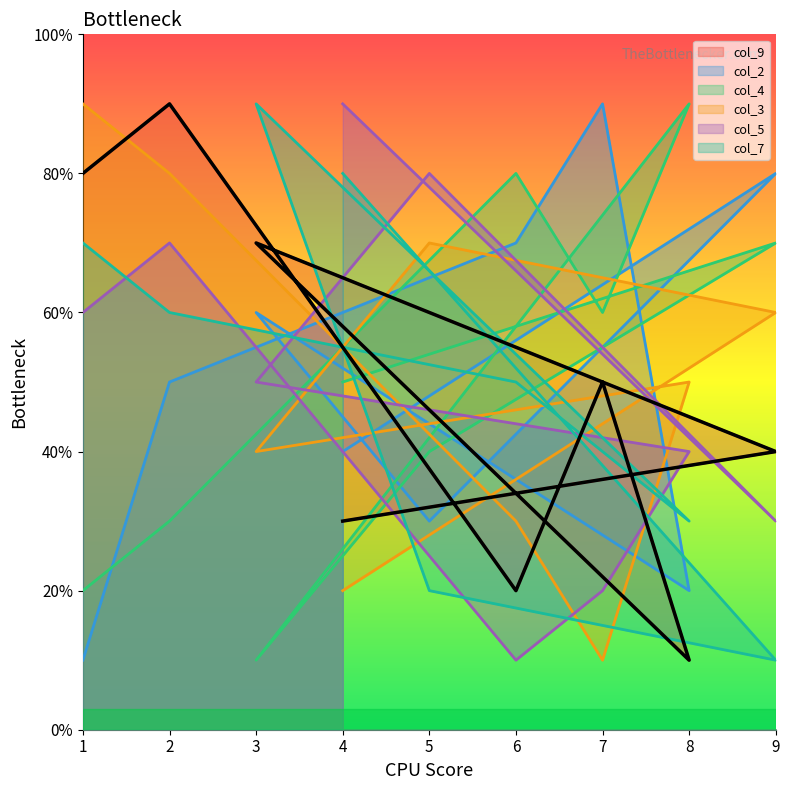

What is the value of the col_7 point at the 7th from the left?

5